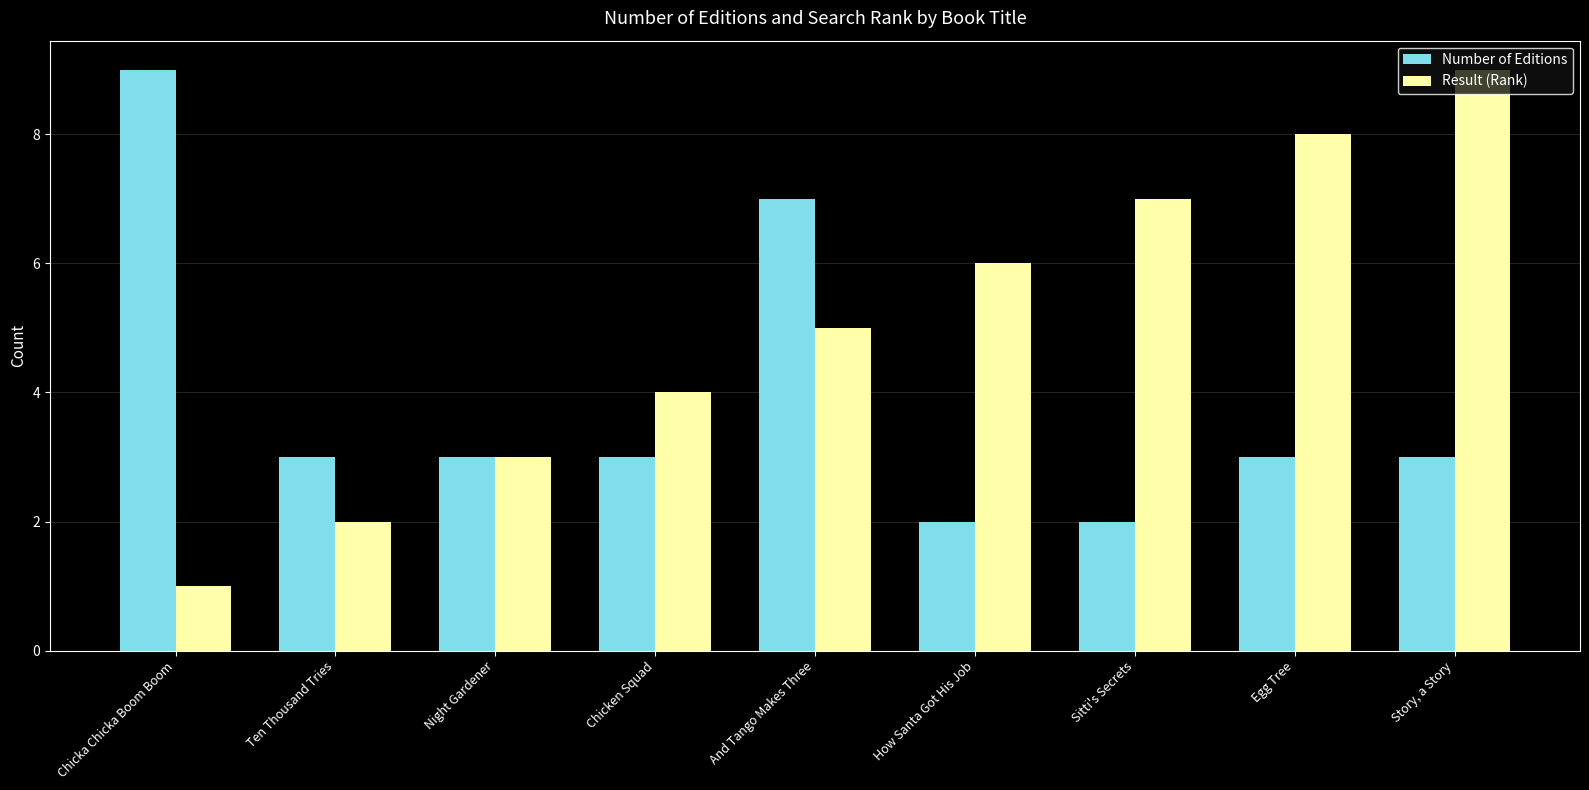

Reading left to right, list all the values displayed in this chart.

Number of Editions: 9	3	3	3	7	2	2	3	3
Result (Rank): 1	2	3	4	5	6	7	8	9